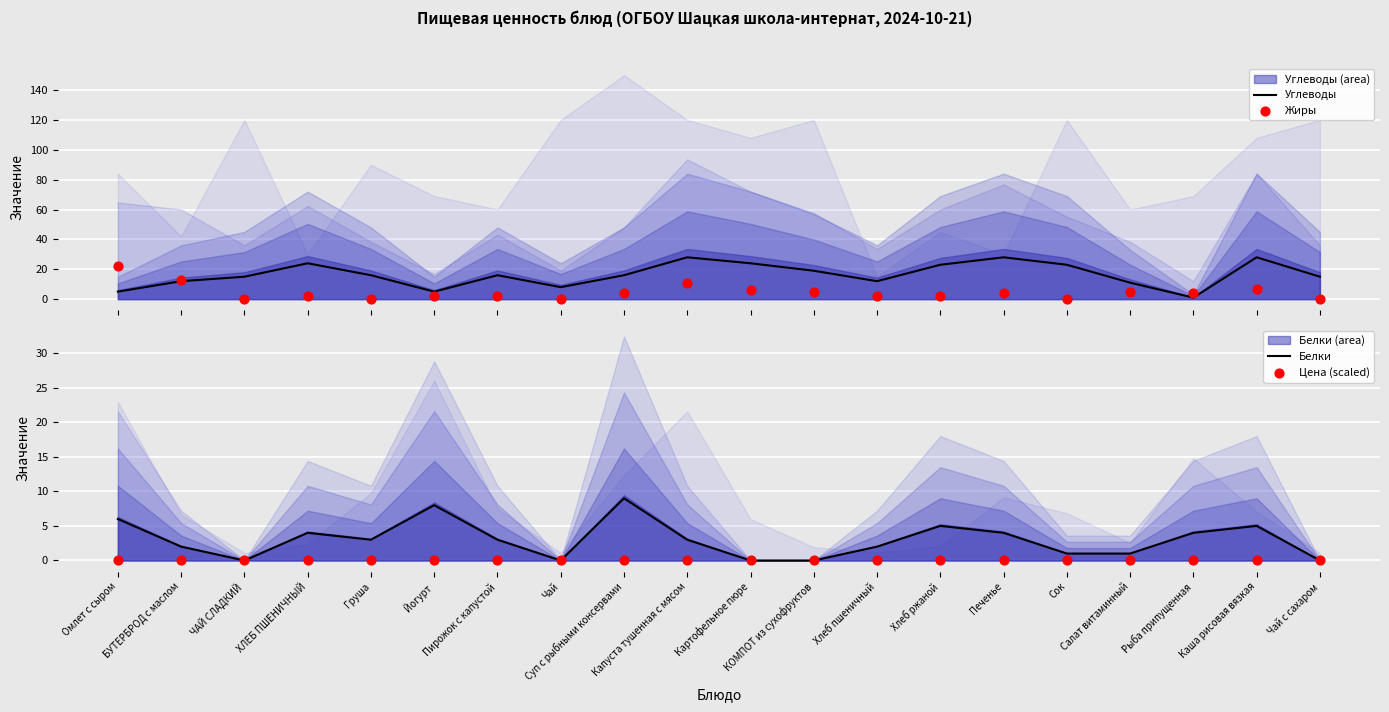

At how many categories does at least one series exceed 17?

9